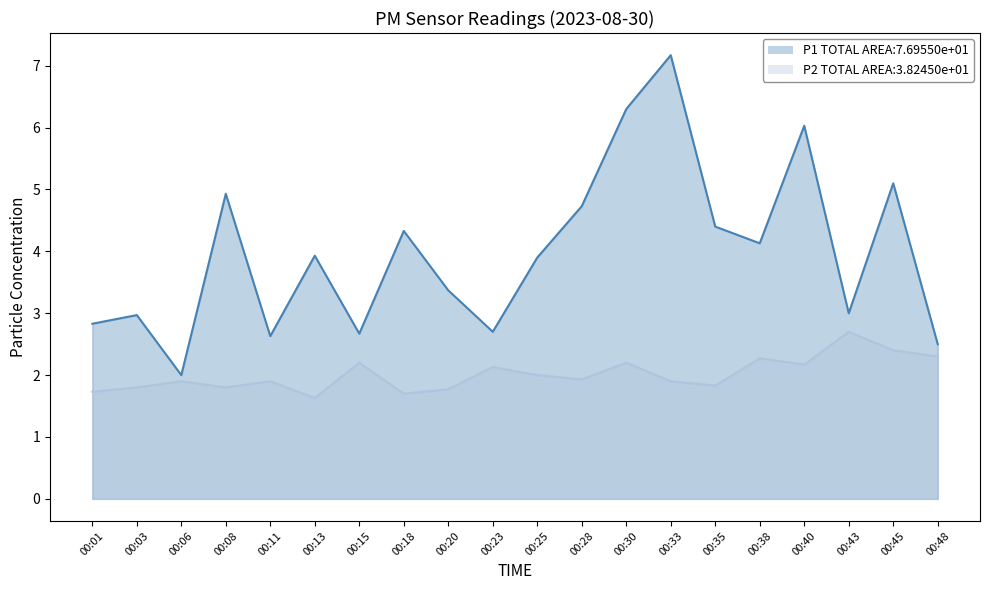

Reading left to right, what are all the values shown in this chart?

P1: 2.8	3.0	2.0	4.9	2.6	3.9	2.7	4.3	3.4	2.7	3.9	4.7	6.3	7.2	4.4	4.1	6.0	3.0	5.1	2.5
P2: 1.7	1.8	1.9	1.8	1.9	1.6	2.2	1.7	1.8	2.1	2.0	1.9	2.2	1.9	1.8	2.3	2.2	2.7	2.4	2.3